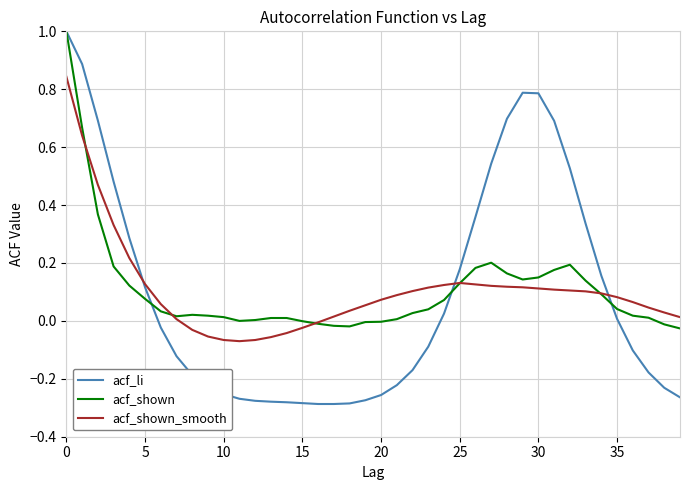

Which series has the widest spread of values?

acf_li